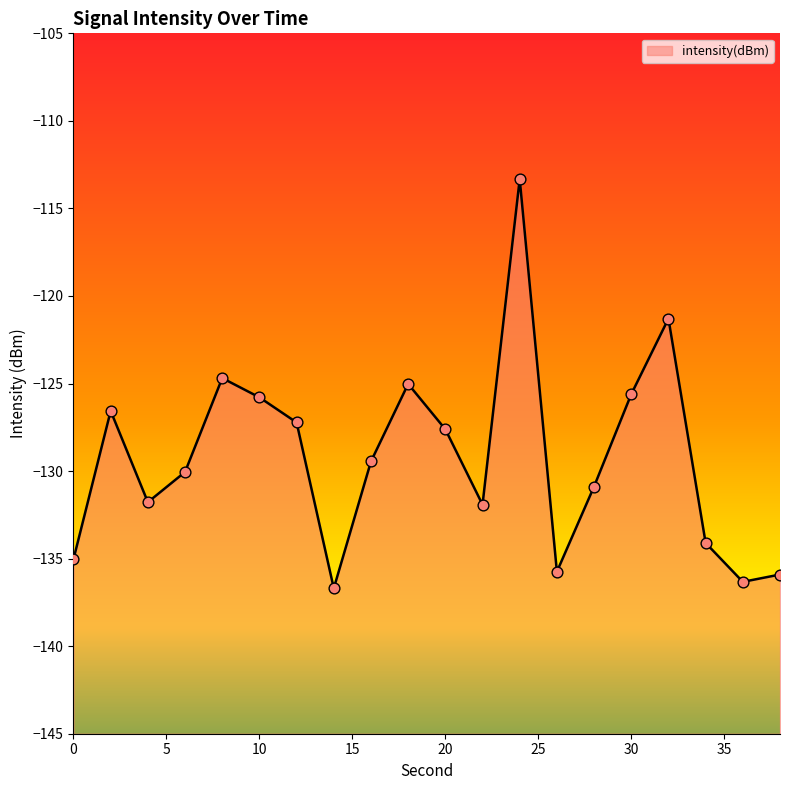

Between 12 and 36, which is larger?

12